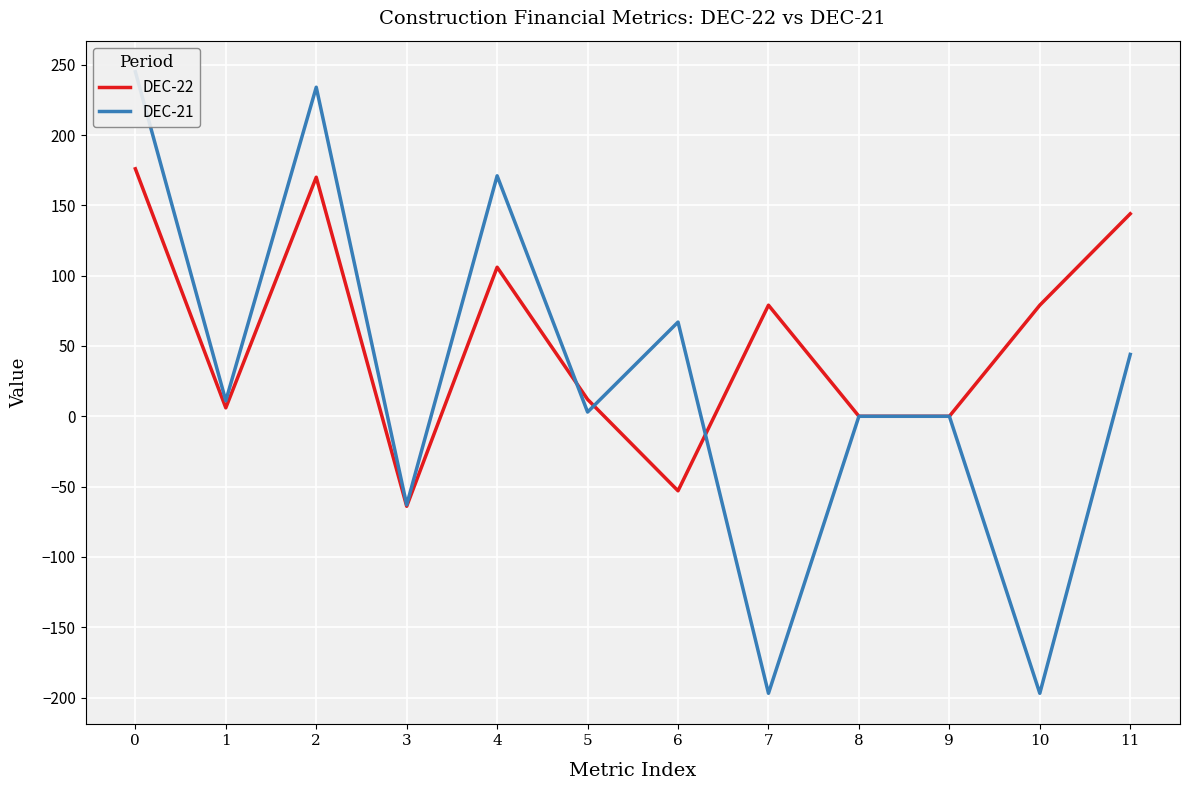

True or false: DEC-22 has a value of 176 at 0.

True